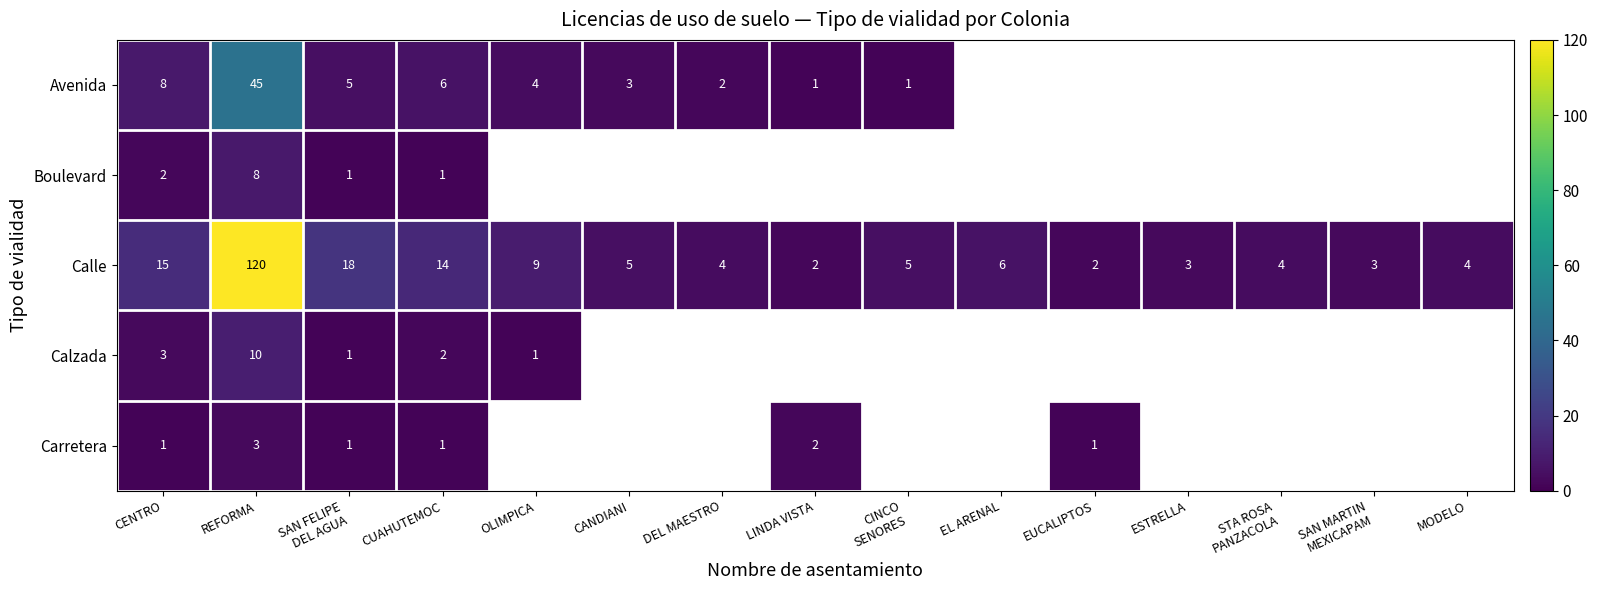

The value of Boulevard at REFORMA is 8. True or false?

True